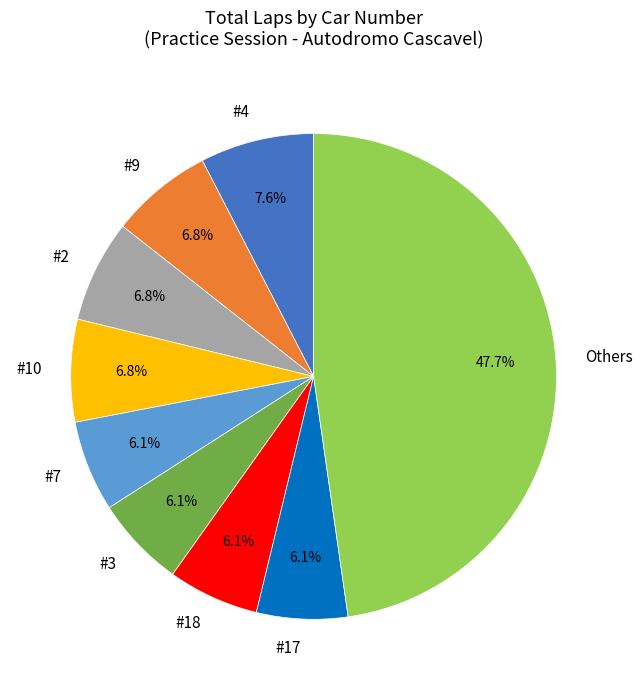

What is the ratio of the value at #2 to the value at #4?

0.9